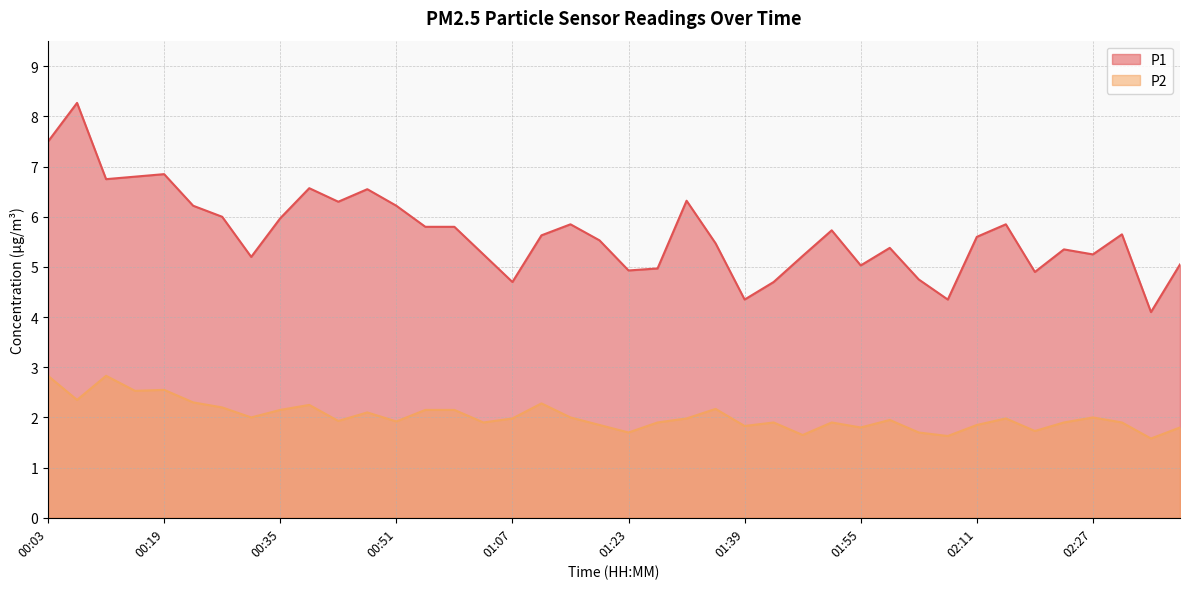

Is it true that P1 equals 6.2 at 00:23?

True